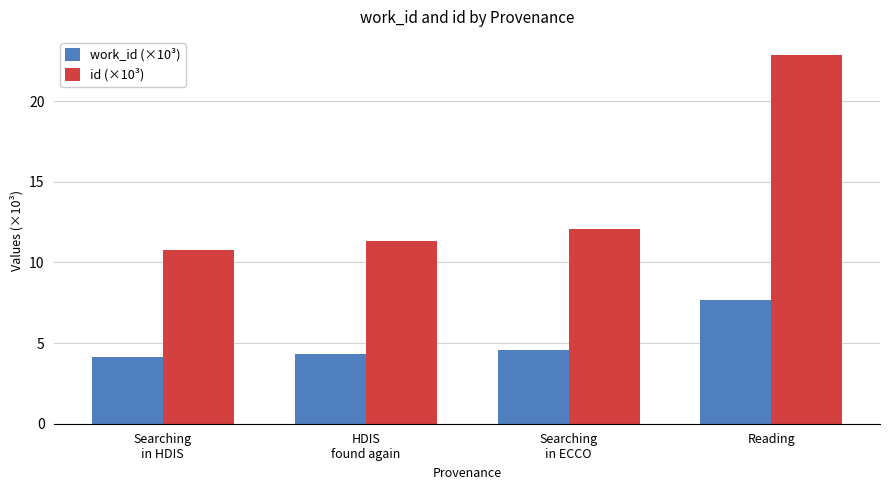

Reading left to right, extract all data points from this chart.

work_id (×10³): Searching
in HDIS=4.2	HDIS
found again=4.3	Searching
in ECCO=4.6	Reading=7.7
id (×10³): Searching
in HDIS=10.8	HDIS
found again=11.3	Searching
in ECCO=12.1	Reading=22.8